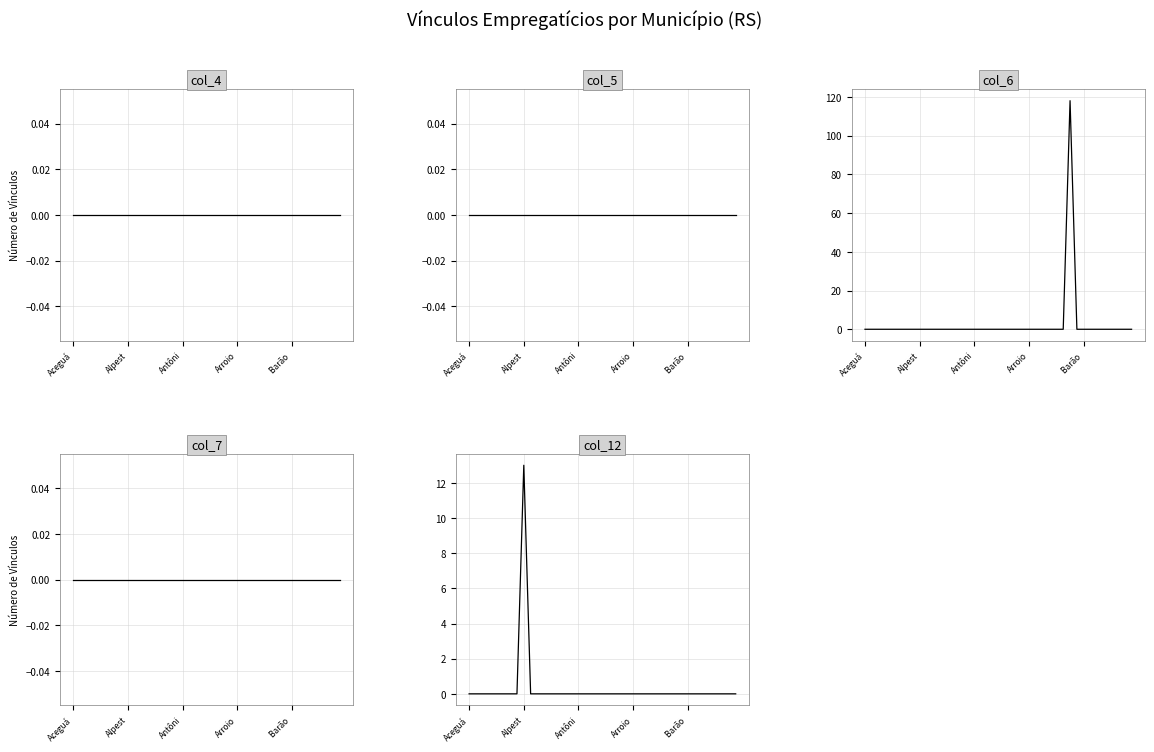

Rank the series by their maximum value, from lowest to highest.

col_4, col_5, col_7, col_12, col_6